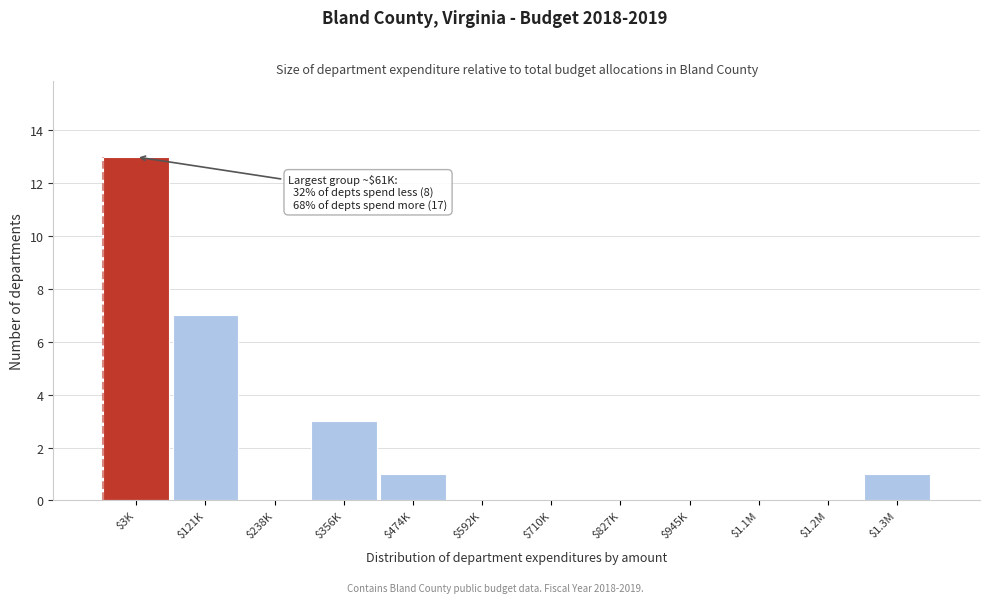

What is the sum of all values?

25